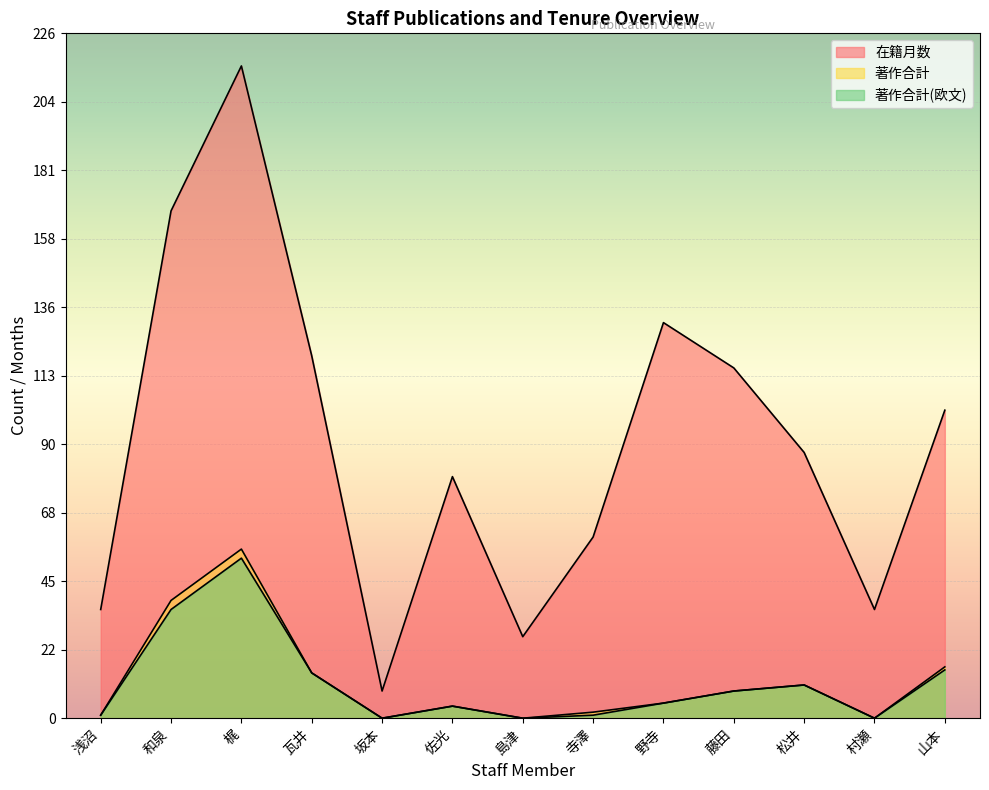

What is the difference between the second highest and second lowest values in the 著作合計 series?

39